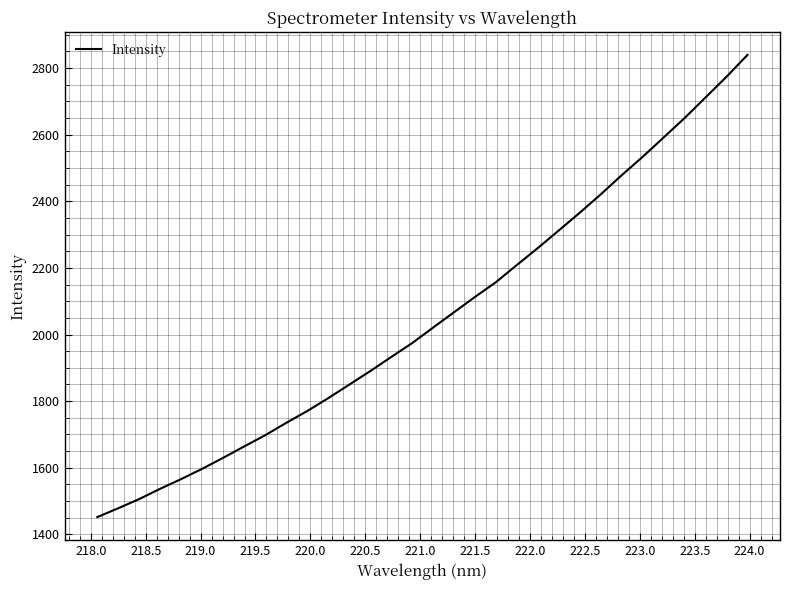

How many series are shown in this chart?

1